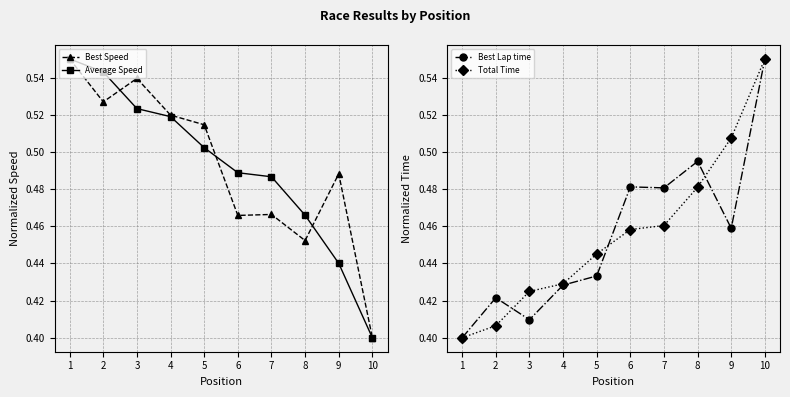

Is the value of Total Time at 9 greater than the value of Best Lap time at 8?

Yes